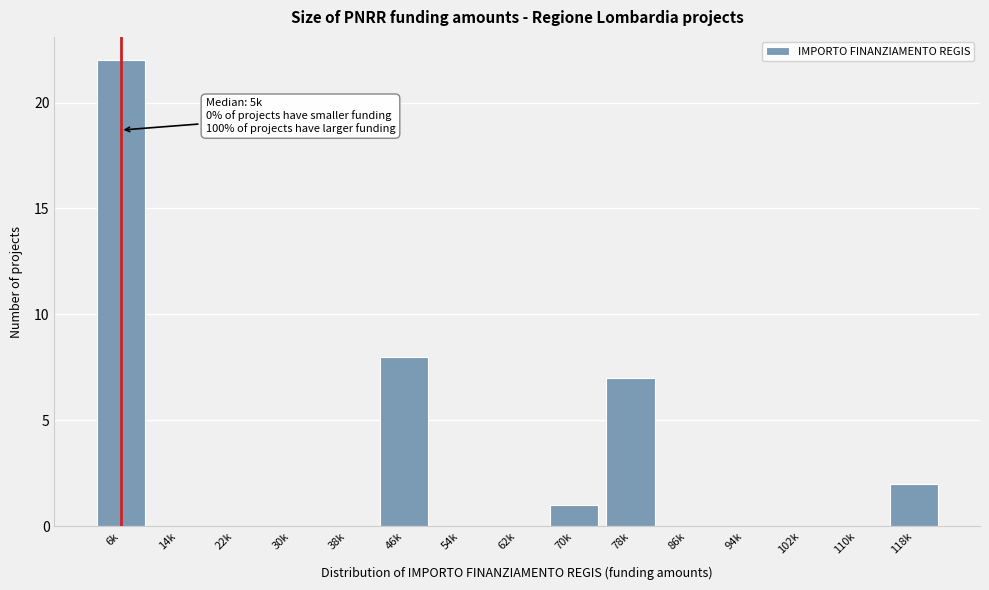

Reading right to left, list all the values displayed in this chart.

118k=2	110k=0	102k=0	94k=0	86k=0	78k=7	70k=1	62k=0	54k=0	46k=8	38k=0	30k=0	22k=0	14k=0	6k=22